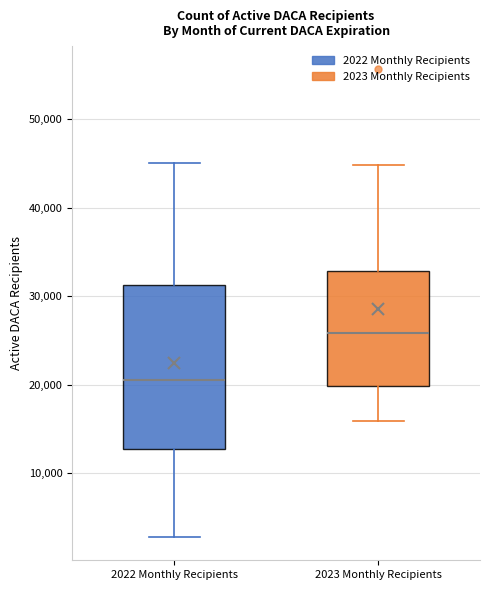

Reading left to right, read every box against the y-axis: the position of its median line, the range the box covers, and the ends of its whiskers. The values are not printed on the chart, so give them approximately, as read against the axis.

2022 Monthly Recipients: median 21000, box 13000 to 31000, whiskers 3000 to 45000
2023 Monthly Recipients: median 26000, box 20000 to 33000, whiskers 16000 to 45000